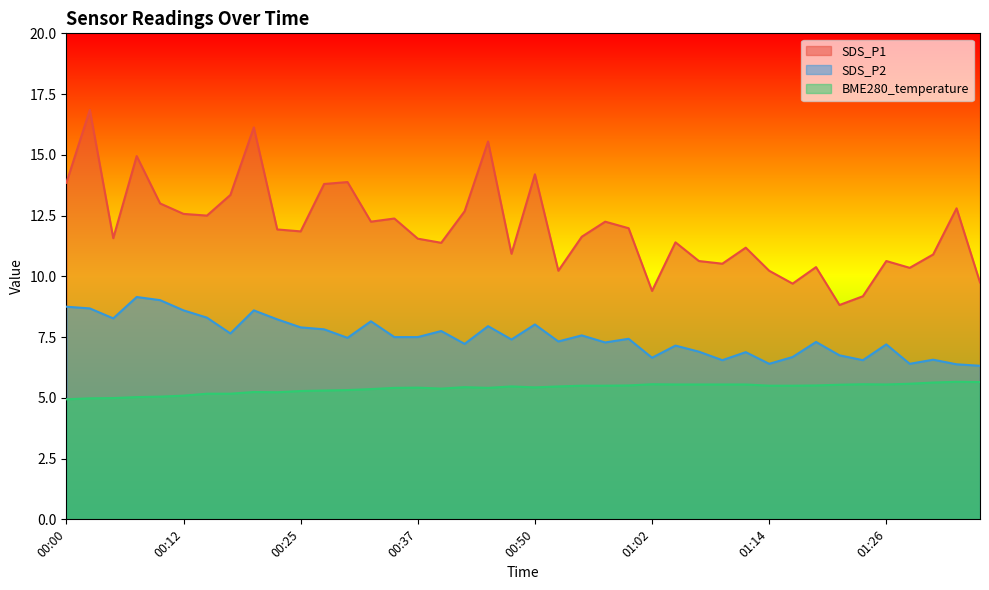

Rank the series by their maximum value, from highest to lowest.

SDS_P1, SDS_P2, BME280_temperature